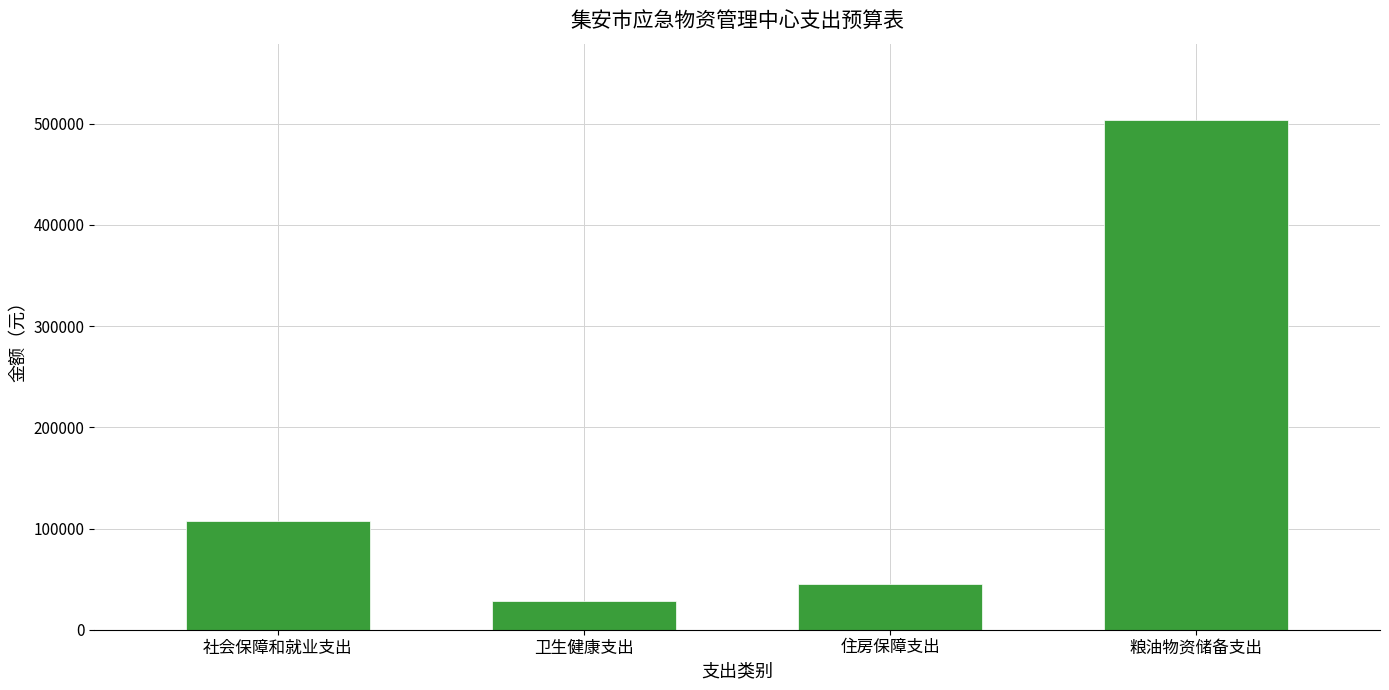

The value at 粮油物资储备支出 is 503572.7. True or false?

True